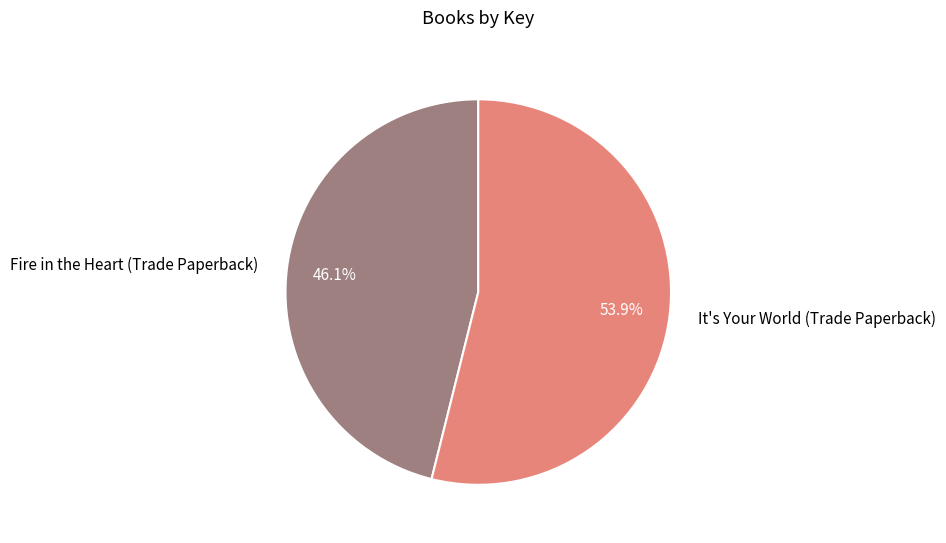

What is the ratio of the value at Fire in the Heart (Trade Paperback) to the value at It's Your World (Trade Paperback)?

0.9